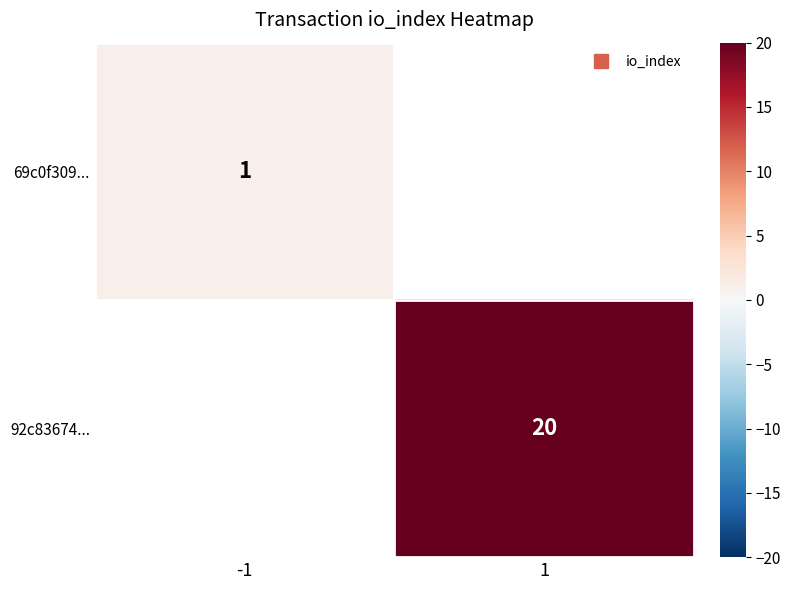

Which category has the lowest value across all series?

-1